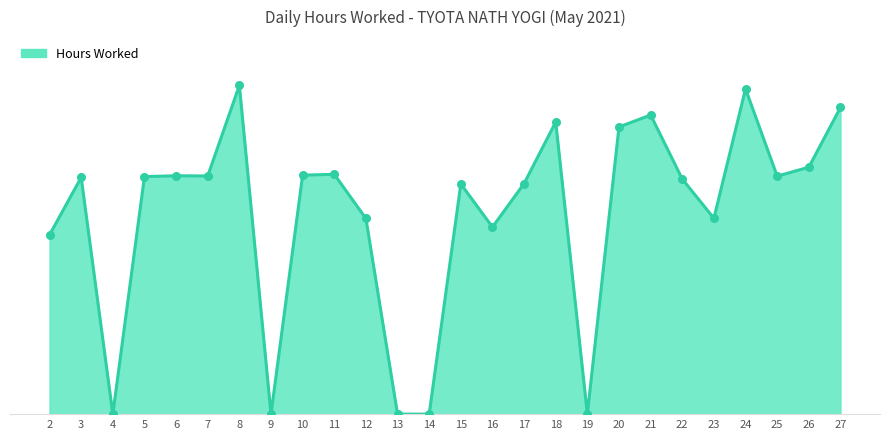

What is the change in value from 16 to 20?

+4.9